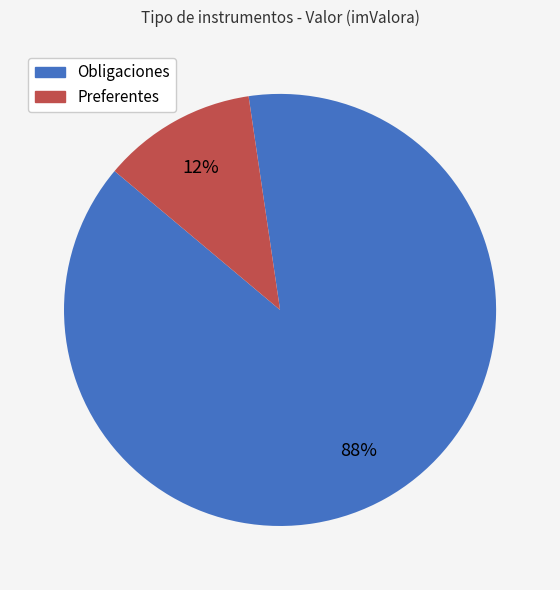

Is the sum of Obligaciones and Preferentes greater than half?

Yes